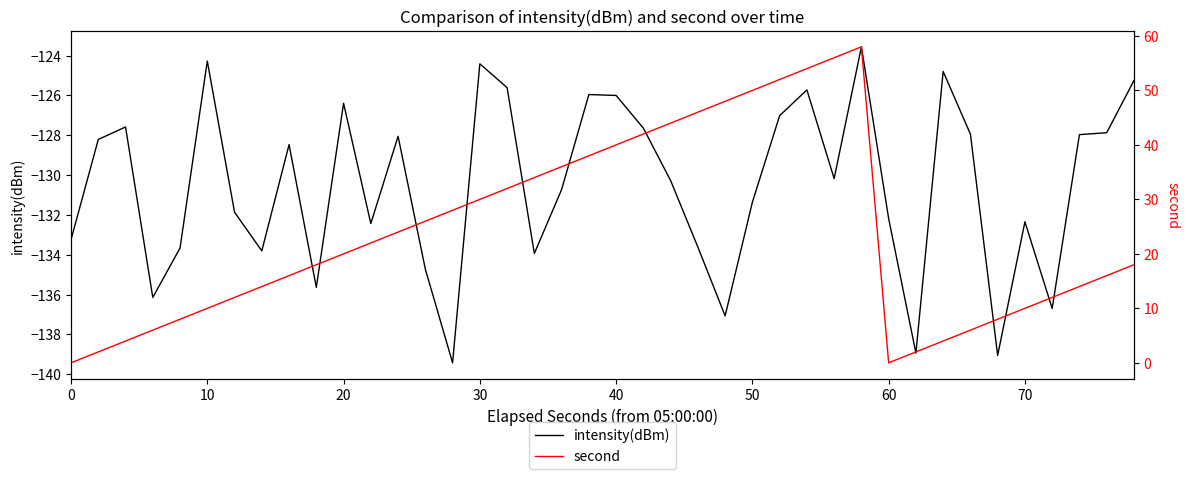

What is the smallest value displayed?

-139.4